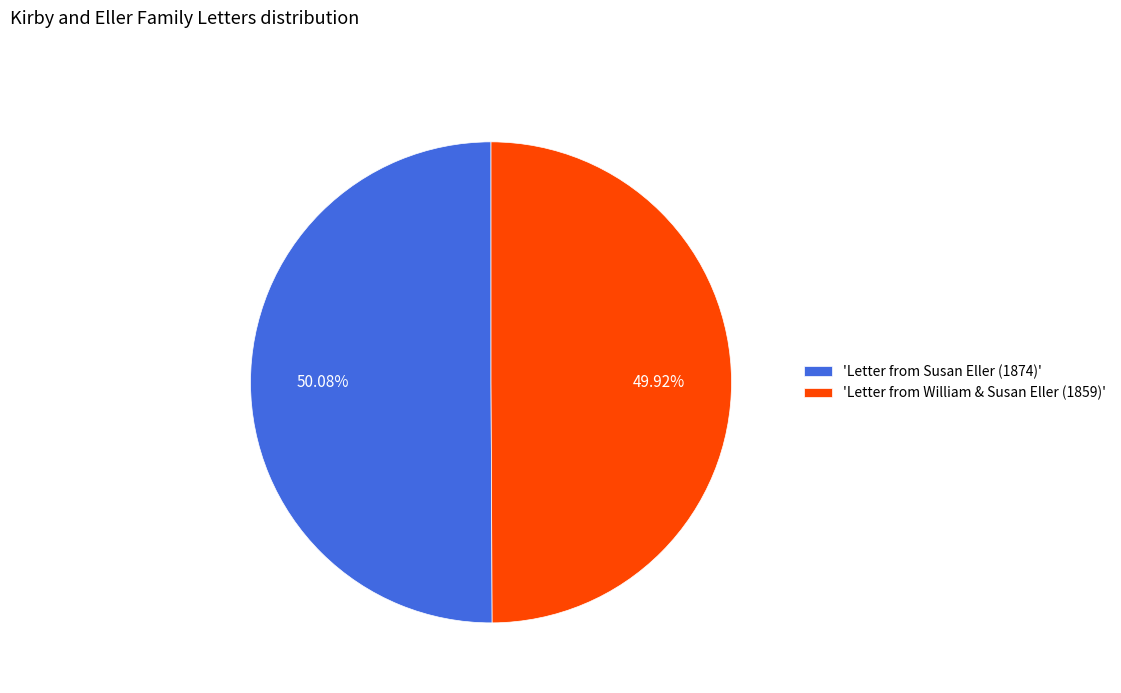

Approximately how many times larger is the value at 'Letter from Susan Eller (1874)' compared to 'Letter from William & Susan Eller (1859)'?

1.0